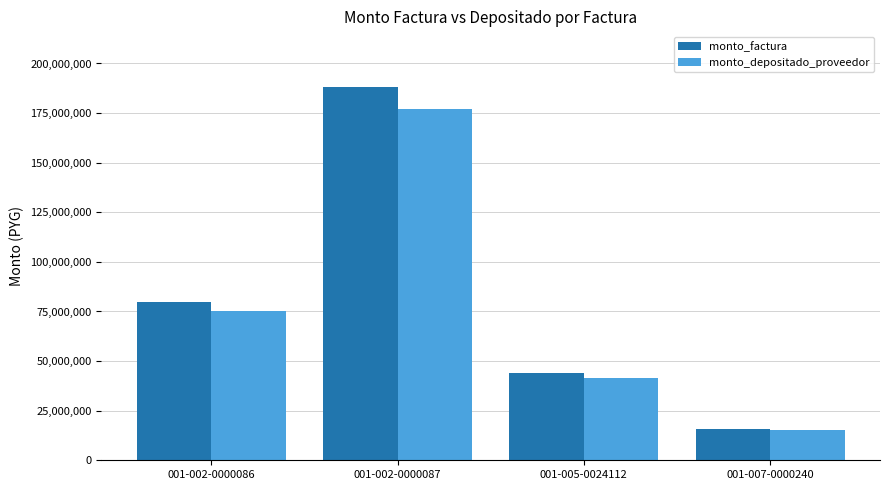

What is the value of the monto_factura bar at the 4th from the left?

16000000